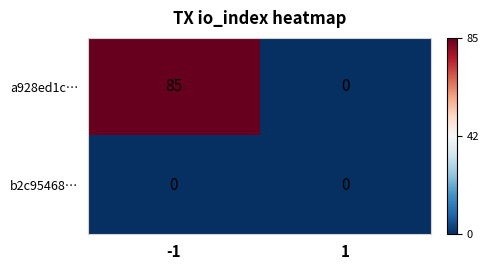

What is the sum of all a928ed1c… values?

85